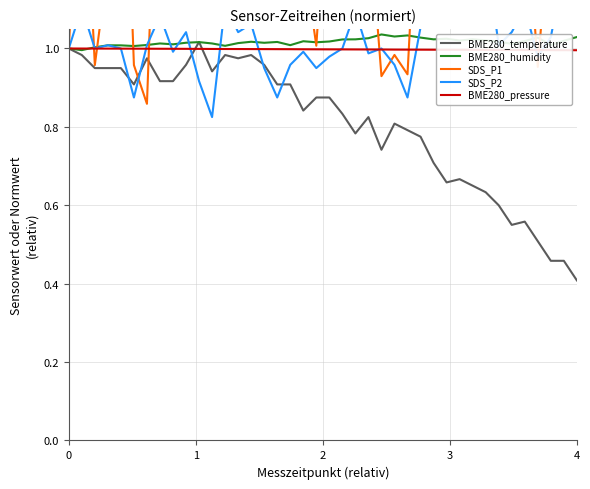

How many interior local peaks does the BME280_humidity series have?

11